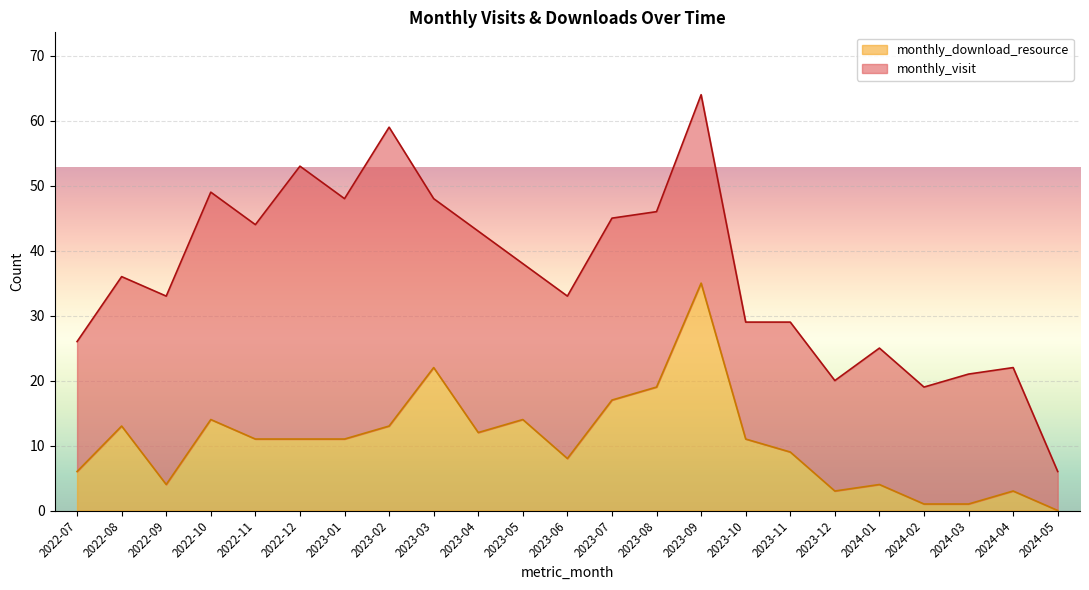

What is the maximum value for monthly_download_resource?

35